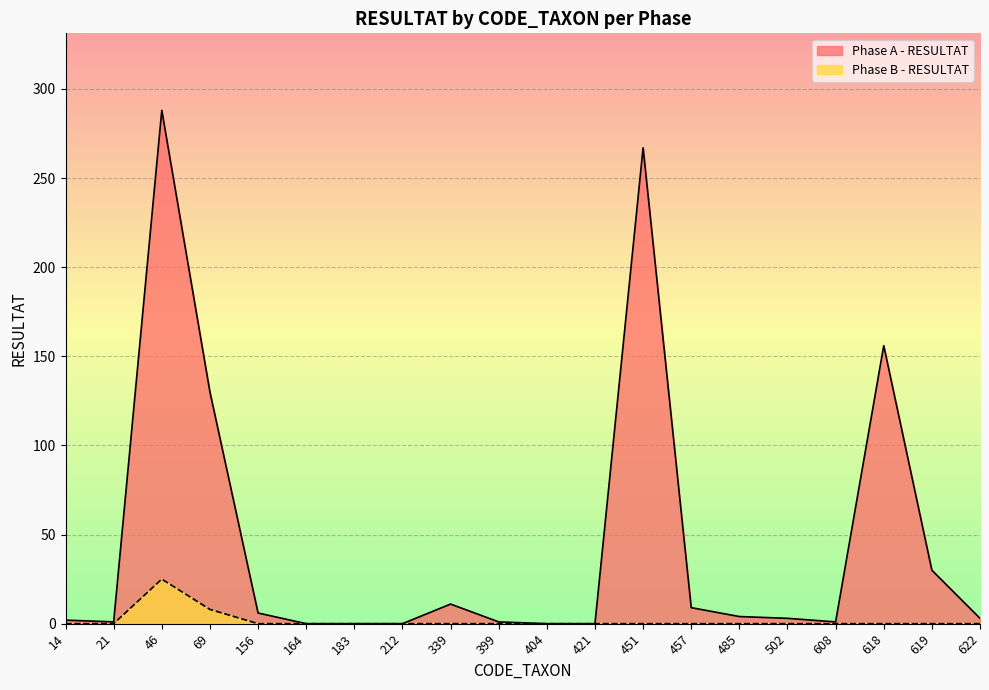

Reading left to right, what are all the values shown in this chart?

Phase A - RESULTAT: 14=2	21=1	46=288	69=130	156=6	164=0	183=0	212=0	339=11	399=1	404=0	421=0	451=267	457=9	485=4	502=3	608=1	618=156	619=30	622=3
Phase B - RESULTAT: 14=0	21=0	46=25	69=8	156=0	164=0	183=0	212=0	339=0	399=0	404=0	421=0	451=0	457=0	485=0	502=0	608=0	618=0	619=0	622=0